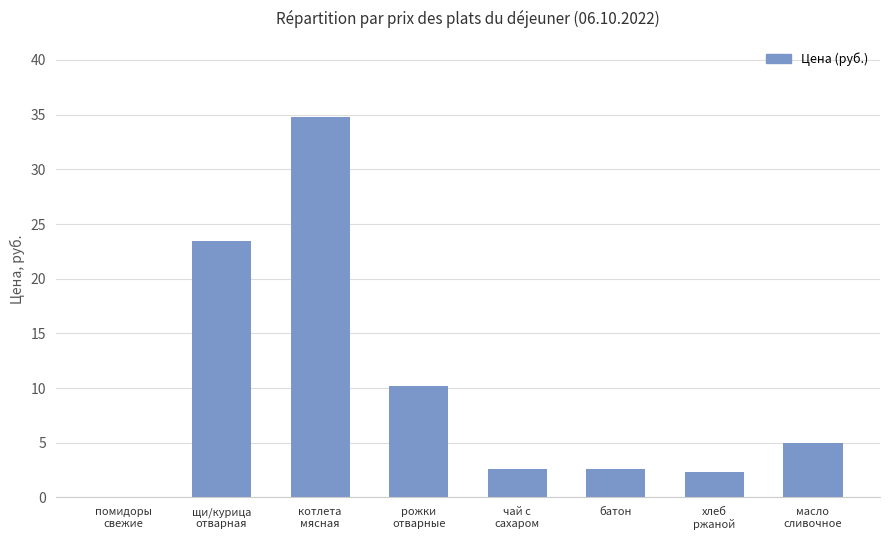

What is the maximum value shown in the chart?

34.8